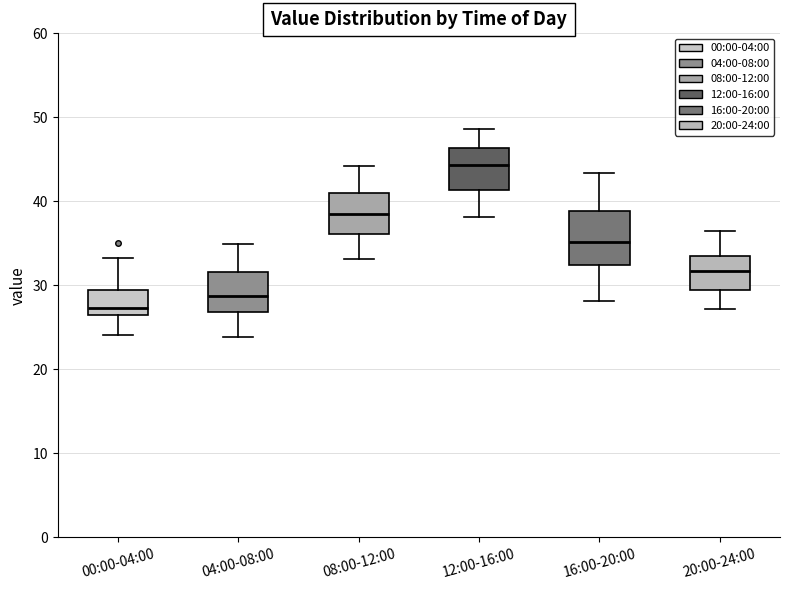

Which box has the lowest median line?

00:00-04:00